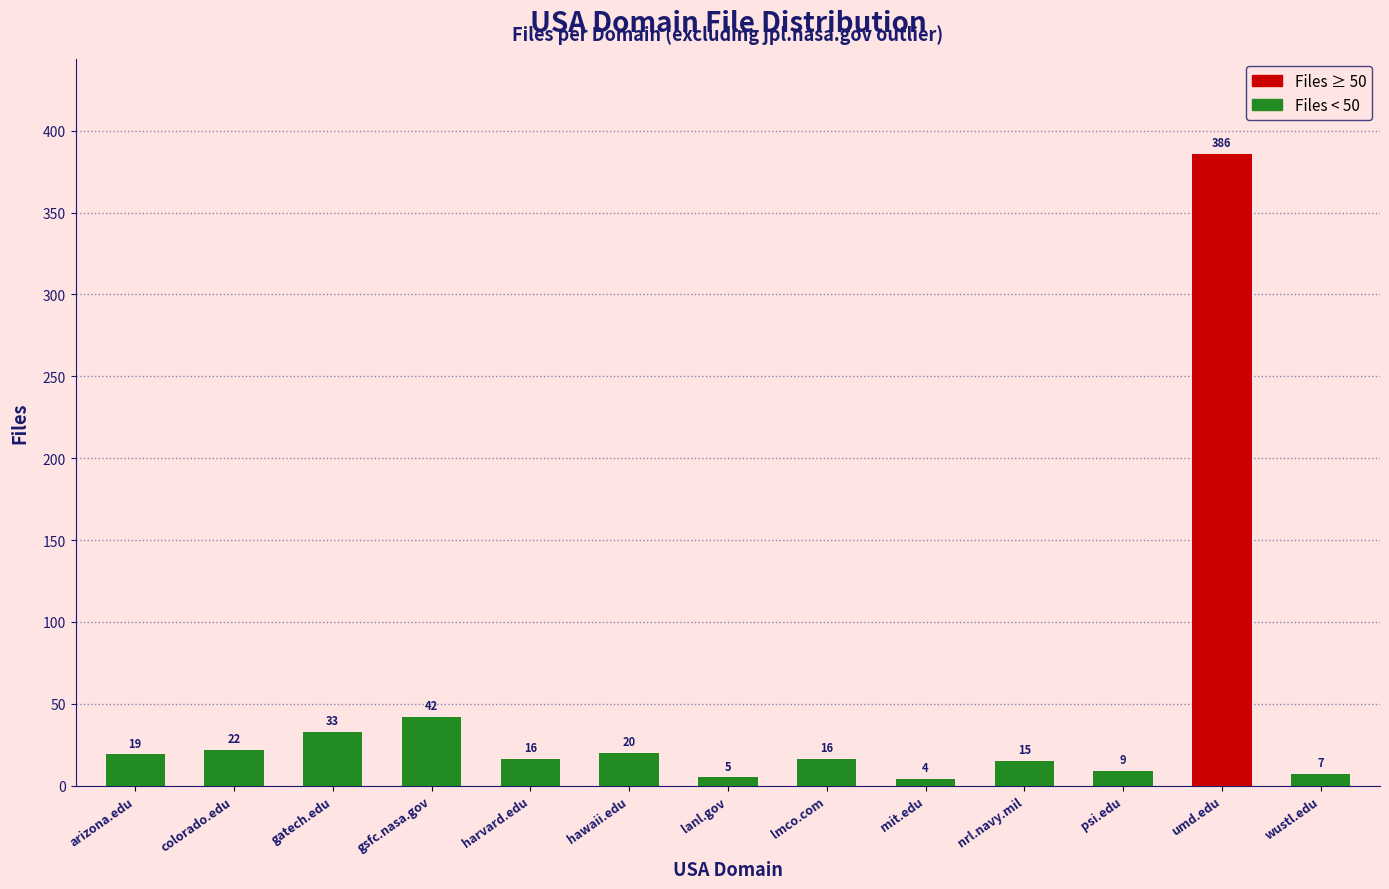

What is the label of the 10th bar from the left?

nrl.navy.mil